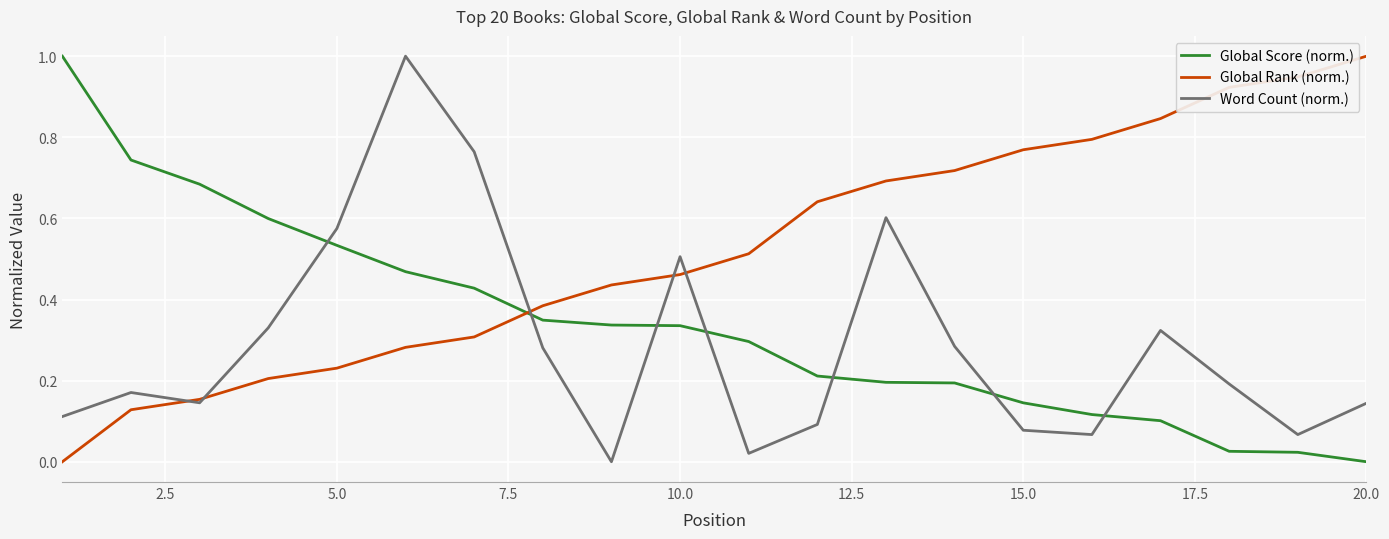

What are all the series names shown in the legend?

Global Score (norm.), Global Rank (norm.), Word Count (norm.)